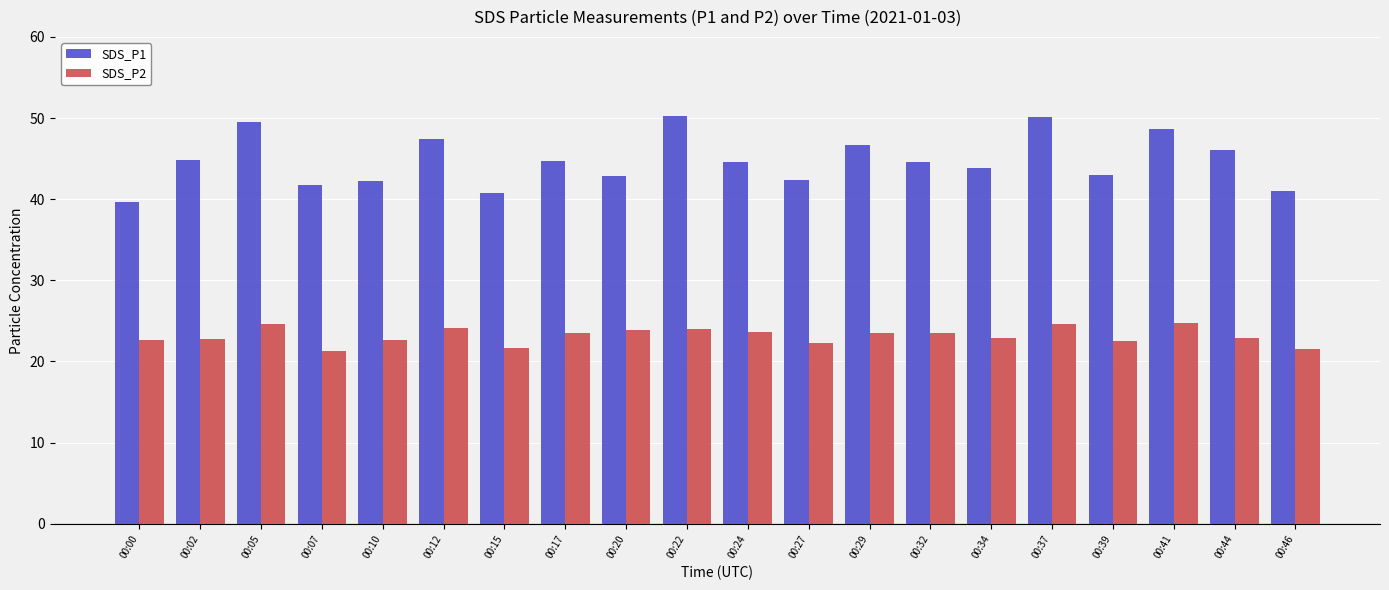

What is the total value across all series at 00:27?

64.7